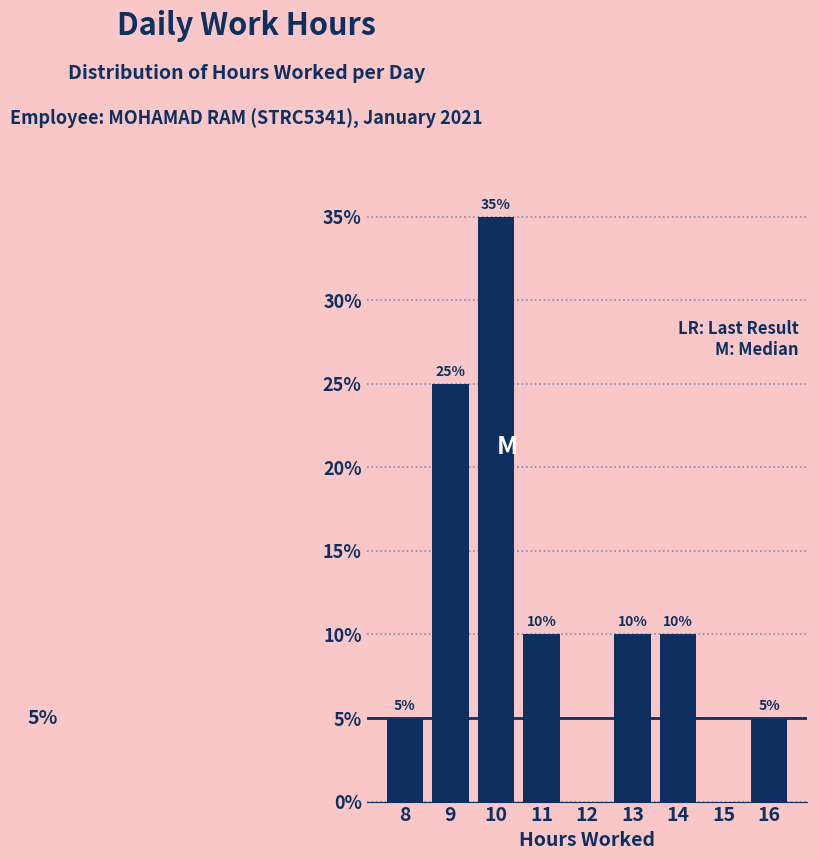

Reading left to right, what are all the values shown in this chart?

8=5	9=25	10=35	11=10	12=0	13=10	14=10	15=0	16=5